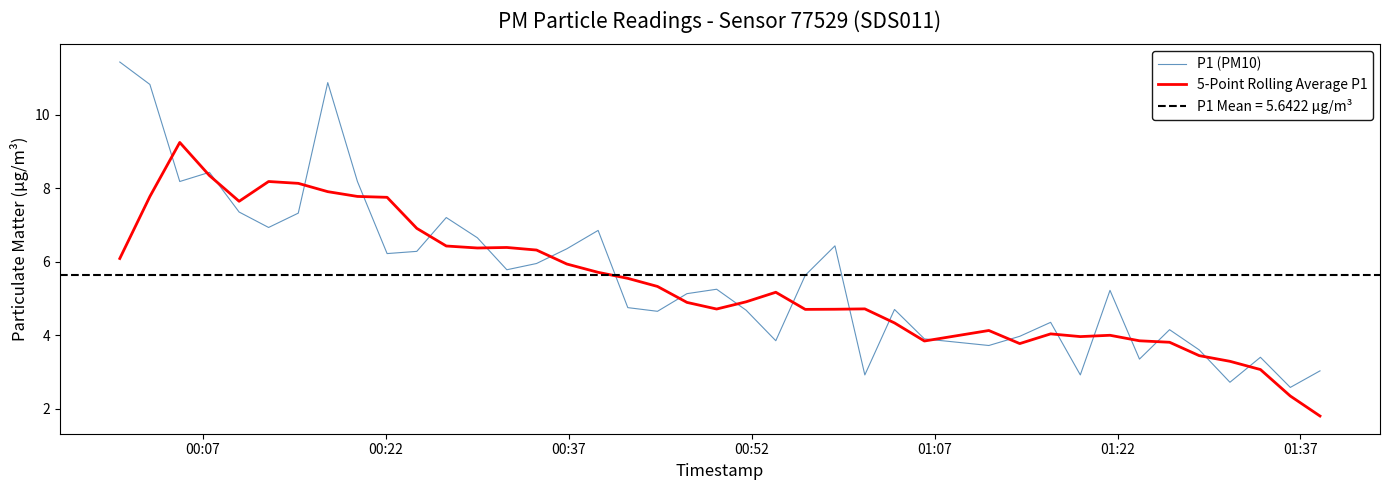

Which series has the widest spread of values?

P1 (PM10)